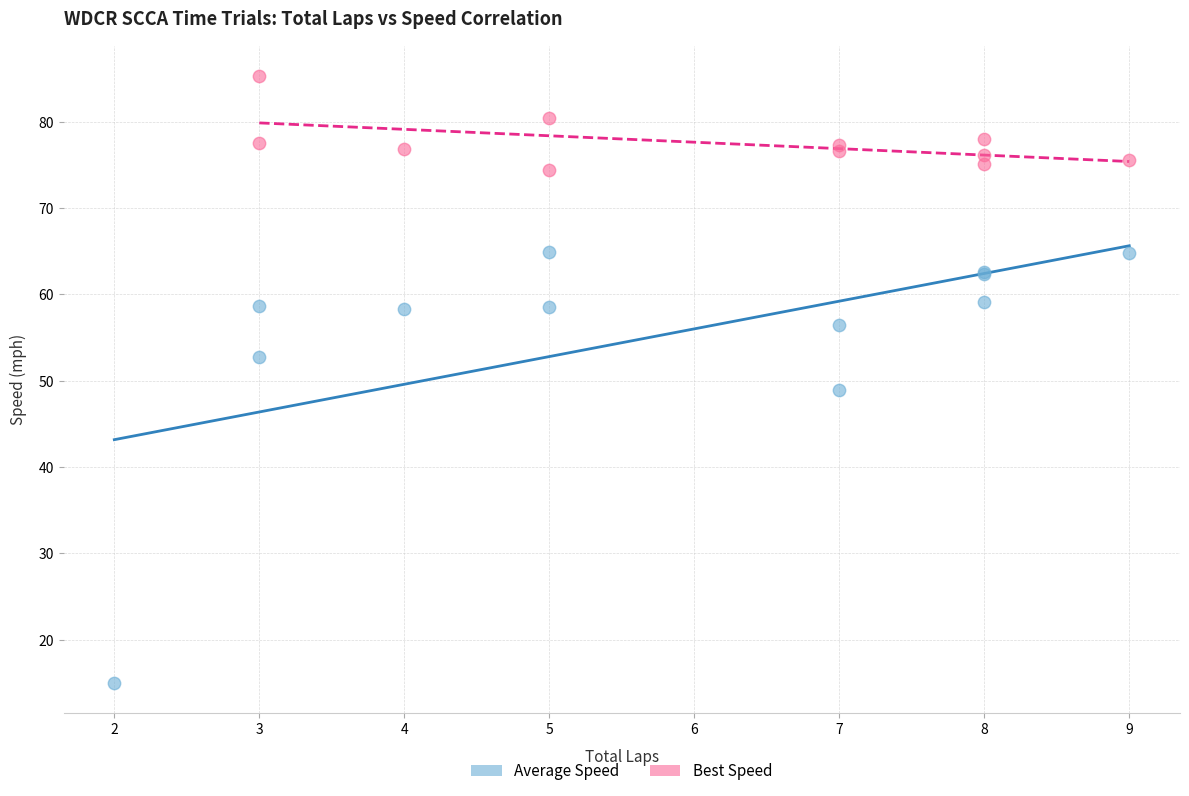

Which series reaches the minimum Y coordinate?

Average Speed